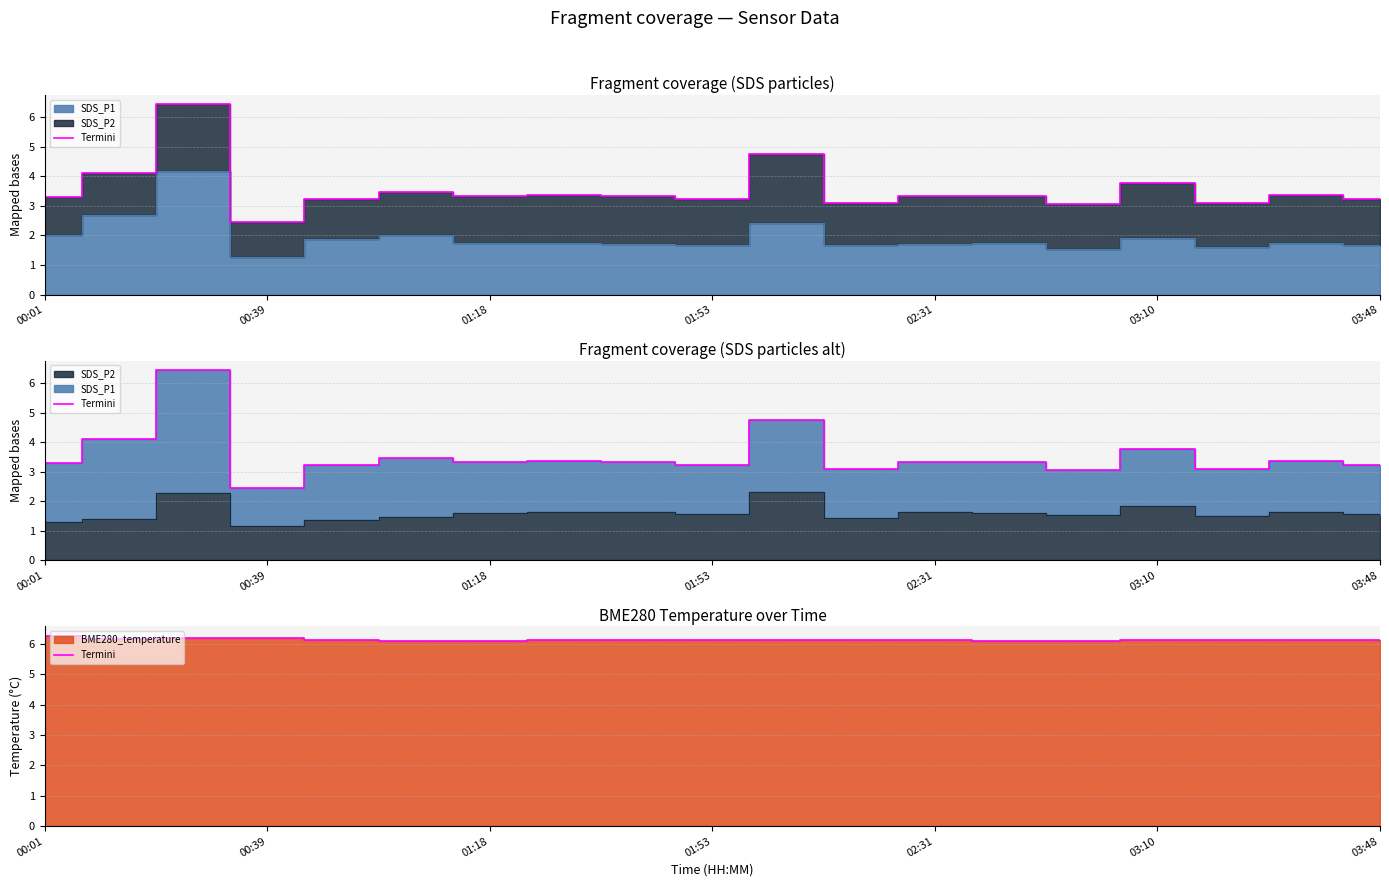

At which category does the chart reach its peak across all series?

00:01